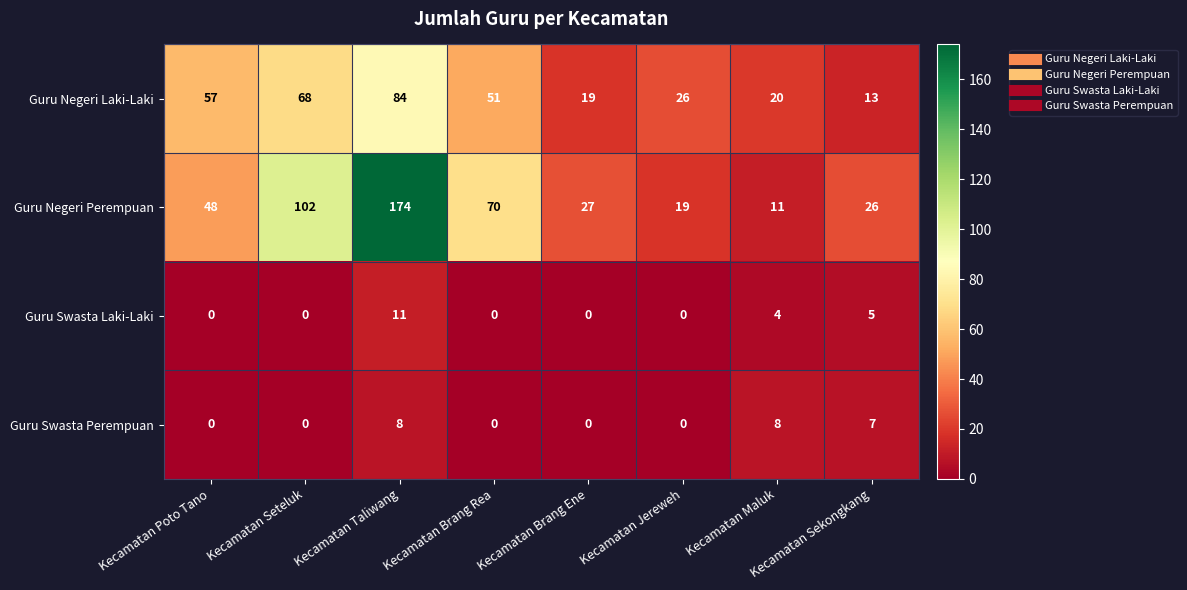

Where is Guru Negeri Perempuan nearest to the value 92?

Kecamatan Seteluk